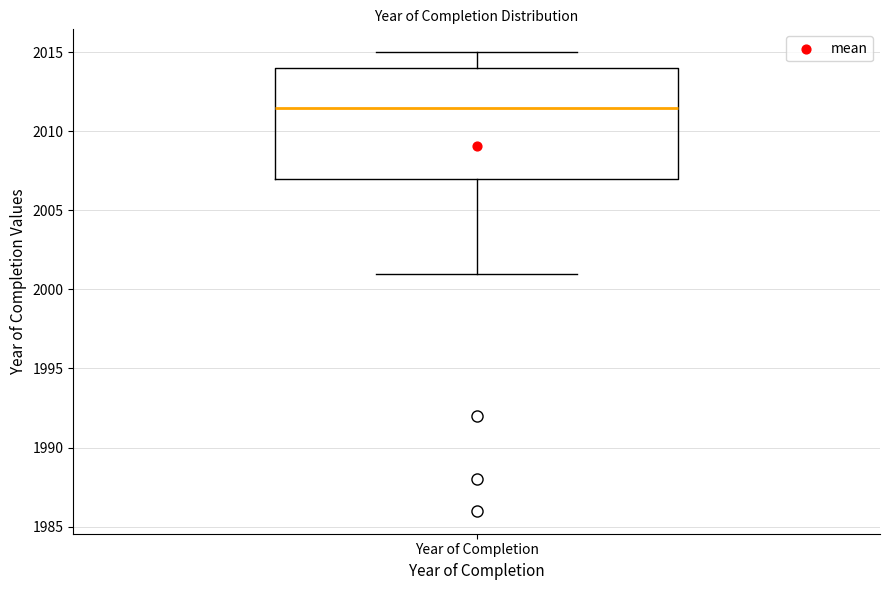

Read this box plot against the y-axis: the position of the median line, the range covered by the box, and the ends of both whiskers. The values are not printed on the chart, so give them approximately, as read against the axis.

median 2011.5, box 2007.0 to 2014.0, whiskers 2001.0 to 2015.0